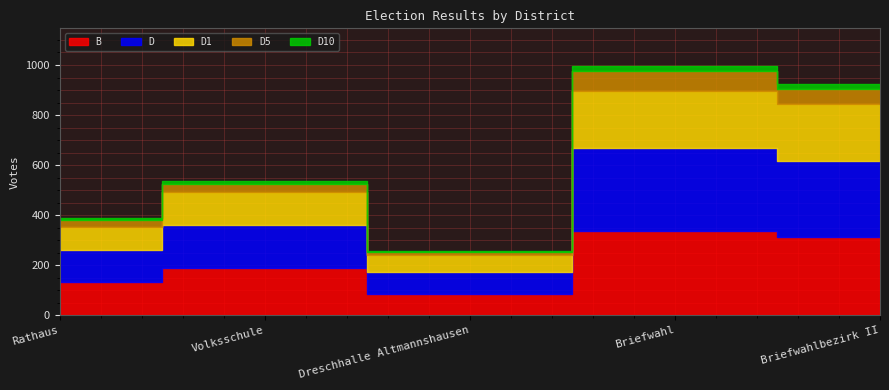

At which category does B reach its first local peak?

Volksschule